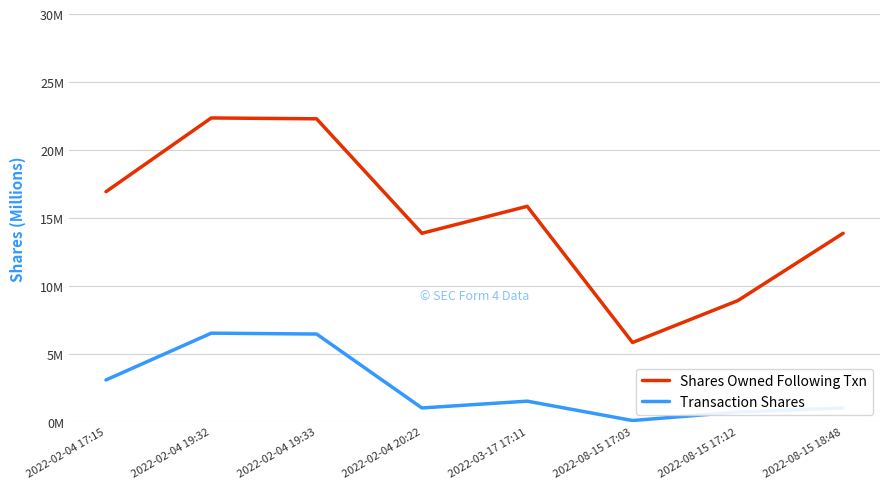

What are all the series names shown in the legend?

Shares Owned Following Txn, Transaction Shares